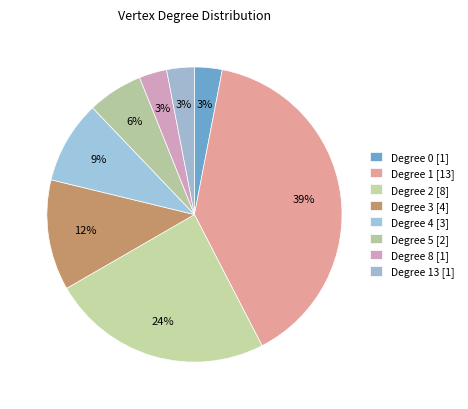

Count the number of slices in the pie.

8